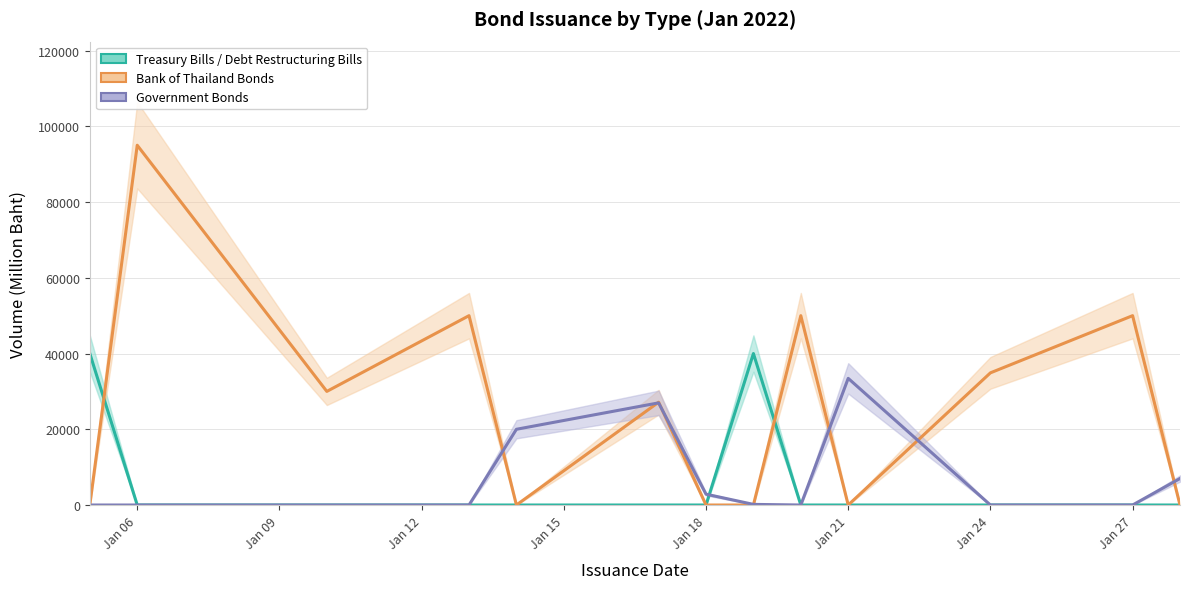

Is it true that Treasury Bills / Debt Restructuring Bills equals 53105.6 at Jan 06?

False